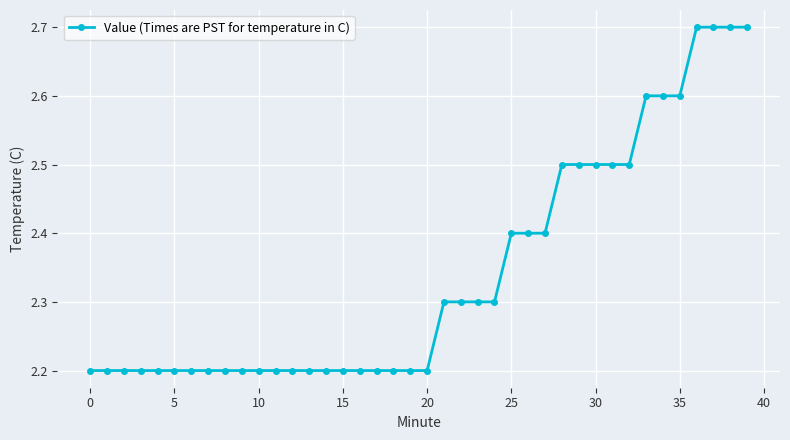

What is the sum of all values?

93.7